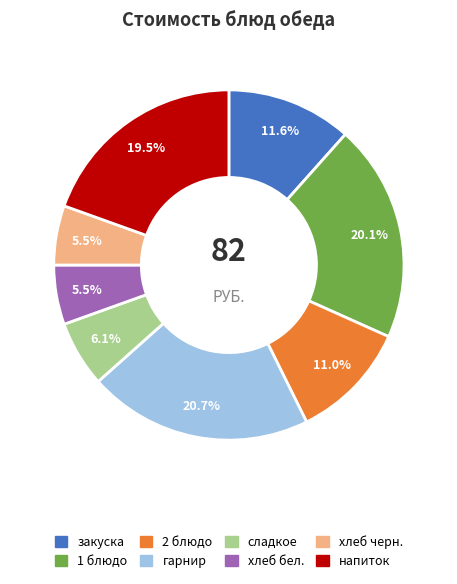

Is 1 блюдо the majority of the pie?

No